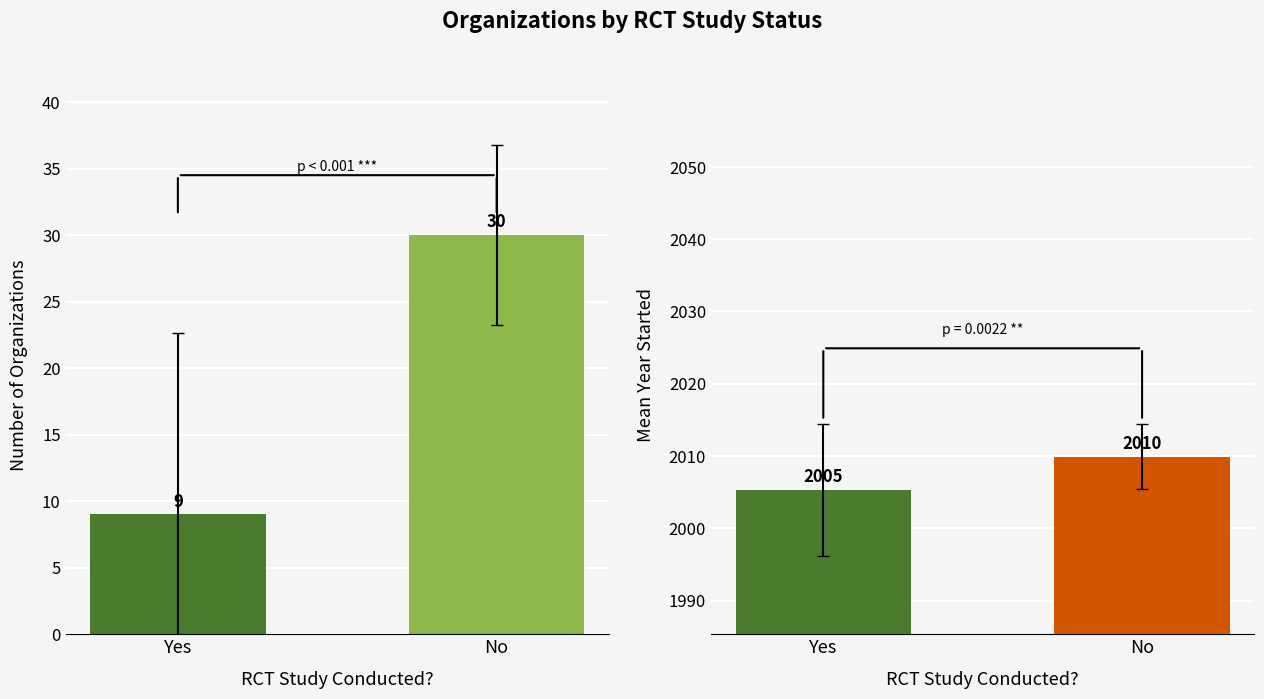

What is the minimum value shown in the chart?

9.0